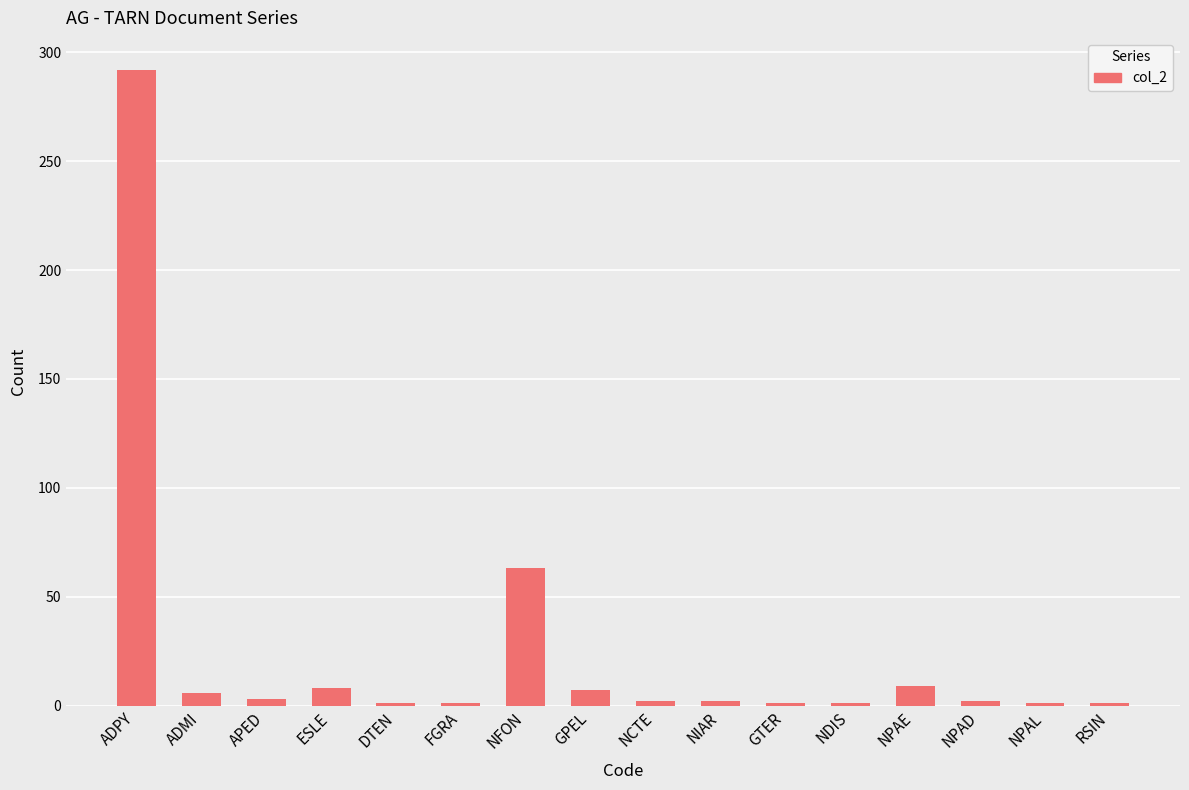

What is the value of the 14th bar from the left?

2